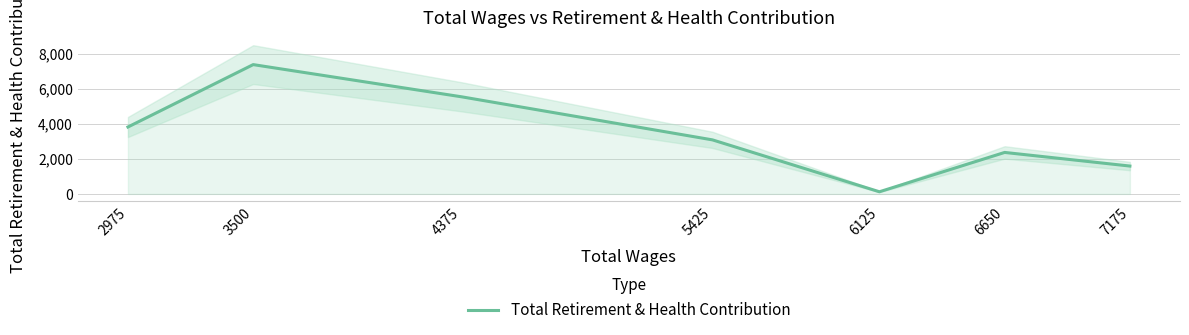

Reading right to left, list all the values displayed in this chart.

2975=3817	3500=7376	4375=5536	5425=3083	6125=122	6650=2366	7175=1589